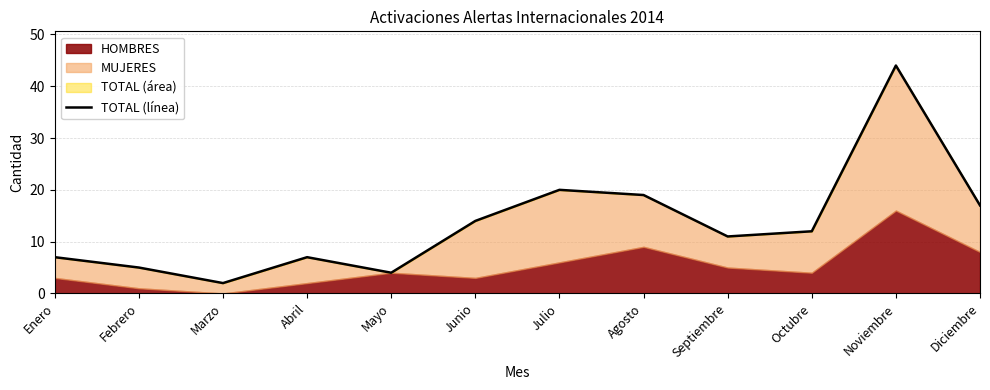

Reading left to right, transcribe all the data shown in this chart.

7	5	2	7	4	14	20	19	11	12	44	17